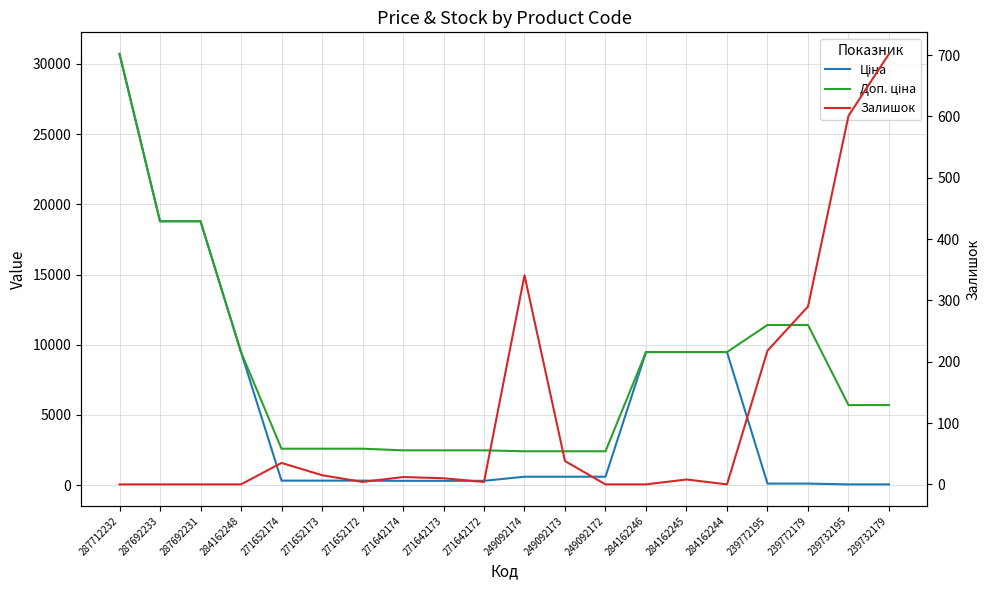

Reading left to right, extract all data points from this chart.

Ціна: 287712232=30717.1	287692233=18796.8	287692231=18796.8	284162248=9480.1	271652174=324.8	271652173=324.8	271652172=324.8	271642174=310.3	271642173=310.3	271642172=310.3	249092174=603.7	249092173=603.7	249092172=603.7	284162246=9480.1	284162245=9480.1	284162244=9480.1	239772195=114.1	239772179=114.1	239732195=57.0	239732179=57.0
Доп. ціна: 287712232=30717.1	287692233=18796.8	287692231=18796.8	284162248=9480.1	271652174=2598.3	271652173=2598.3	271652172=2598.3	271642174=2482.4	271642173=2482.4	271642172=2482.4	249092174=2414.8	249092173=2414.8	249092172=2414.8	284162246=9480.1	284162245=9480.1	284162244=9480.1	239772195=11410.0	239772179=11410.0	239732195=5705.0	239732179=5705.0
Залишок: 287712232=0.0	287692233=0.0	287692231=0.0	284162248=0.0	271652174=35.0	271652173=15.0	271652172=4.0	271642174=12.0	271642173=10.0	271642172=4.0	249092174=341.0	249092173=38.0	249092172=0.0	284162246=0.0	284162245=8.0	284162244=0.0	239772195=218.0	239772179=290.0	239732195=601.0	239732179=702.0